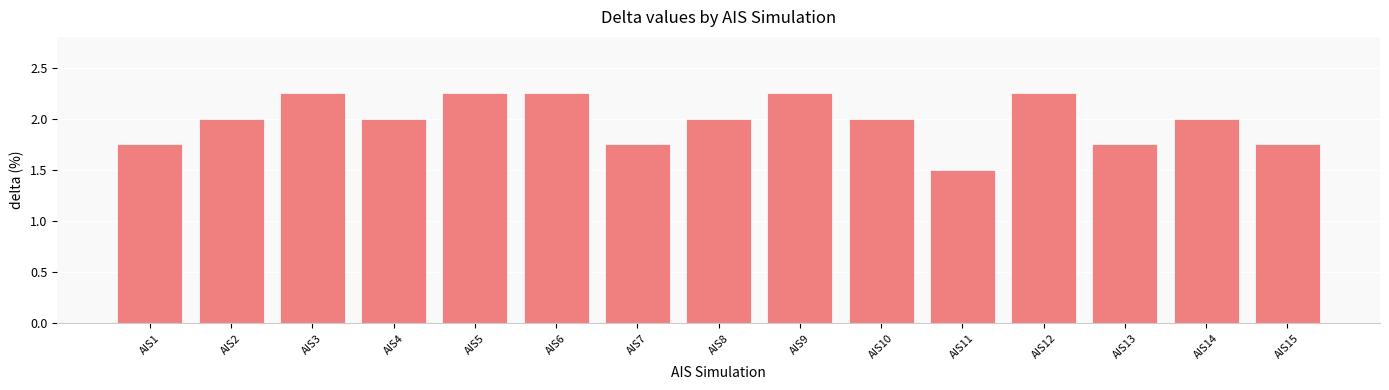

What is the value of the 10th bar from the left?

2.0